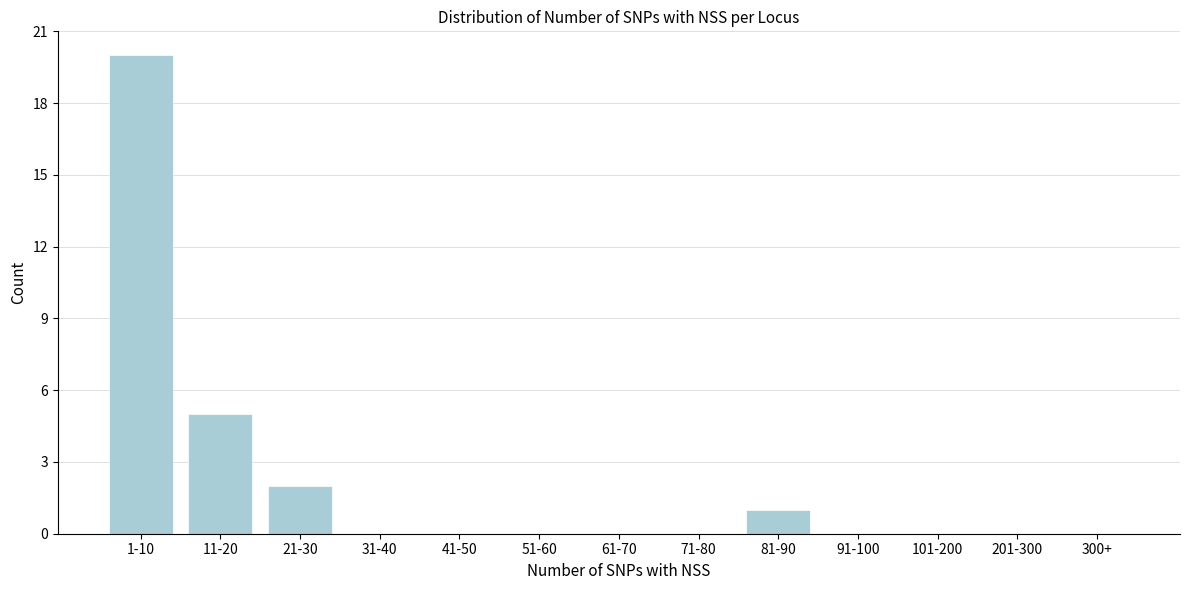

Reading left to right, what are all the values shown in this chart?

1-10=20	11-20=5	21-30=2	31-40=0	41-50=0	51-60=0	61-70=0	71-80=0	81-90=1	91-100=0	101-200=0	201-300=0	300+=0